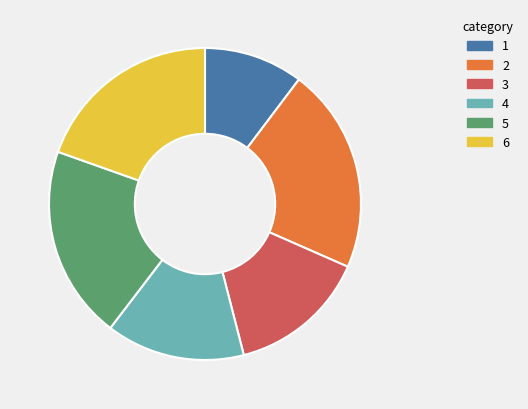

How many segments does this pie chart have?

6